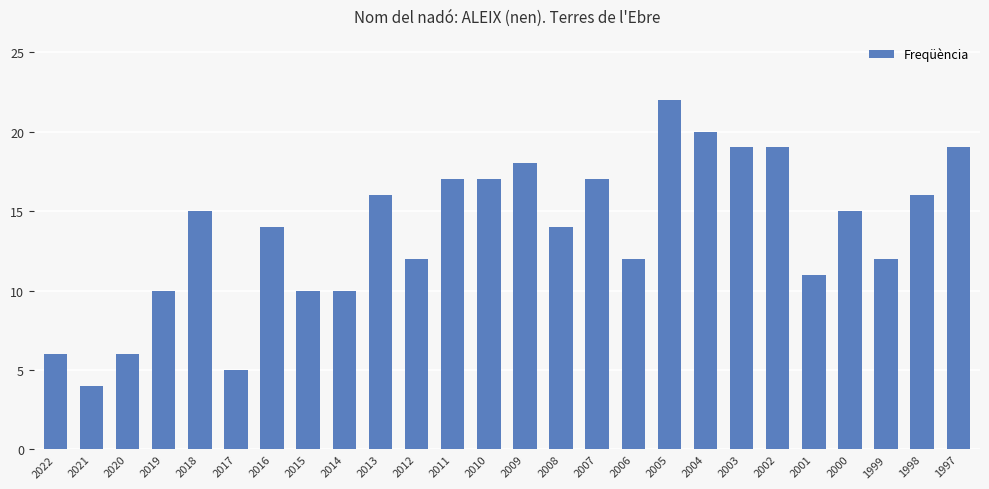

What is the difference between the values at 2019 and 2001?

1